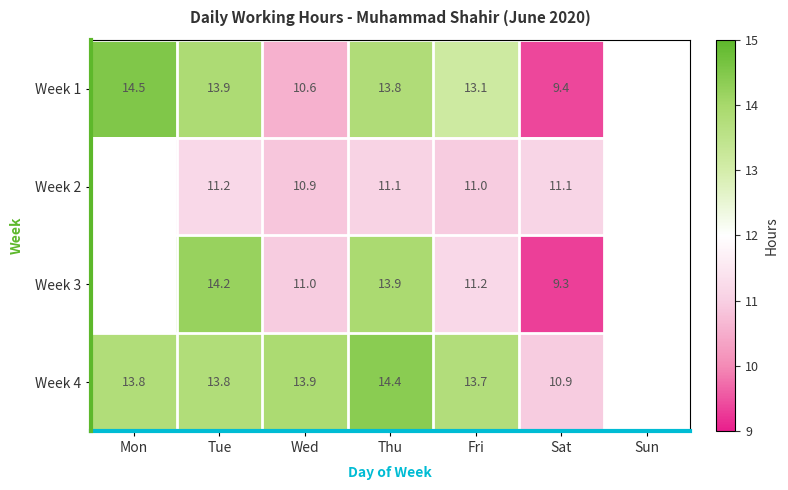

List the labels in order of Week 4 value, smallest first.

Sat, Fri, Mon, Tue, Wed, Thu, Sun